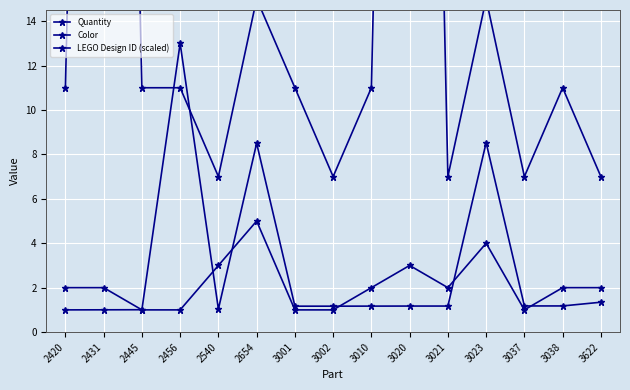

What are all the series names shown in the legend?

Quantity, Color, LEGO Design ID (scaled)